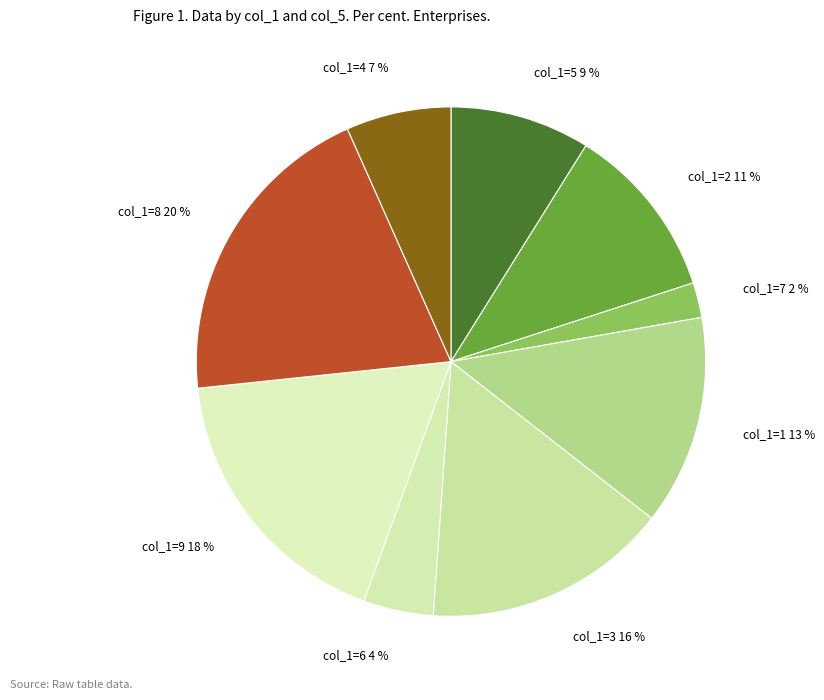

To the nearest percent, what percentage of the pie is col_1=1 13 %?

13%